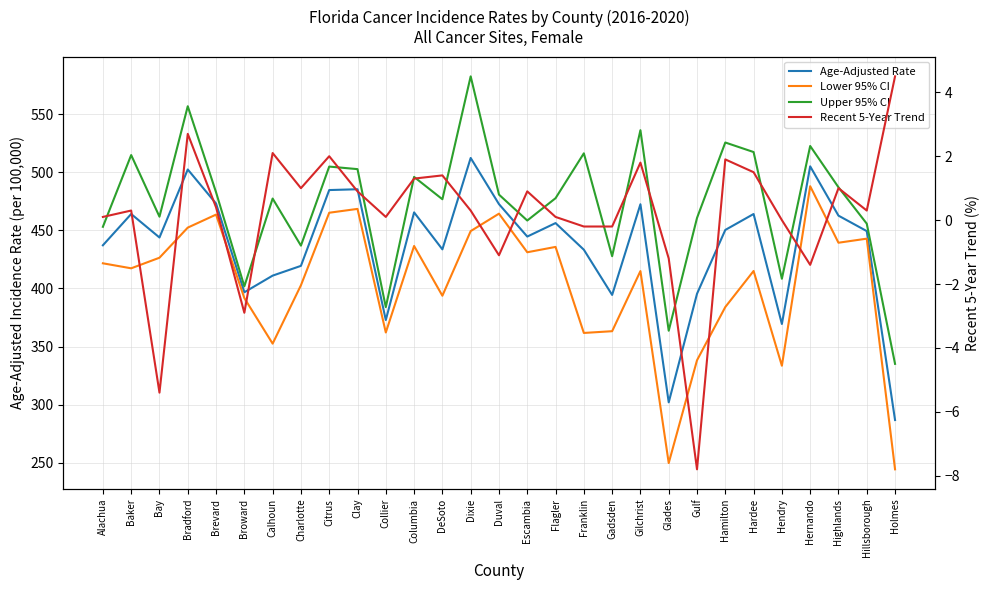

What is the minimum value for Age-Adjusted Rate?

286.8